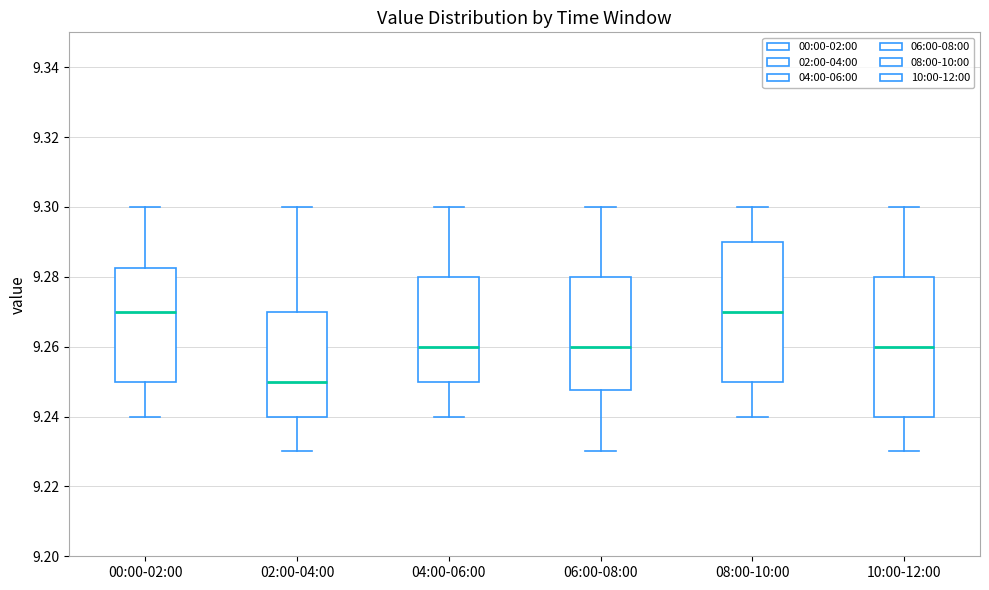

Where is the upper edge of the box for 06:00-08:00 on the y-axis? The values are not printed on the chart, so give them approximately, as read against the axis.

9.280